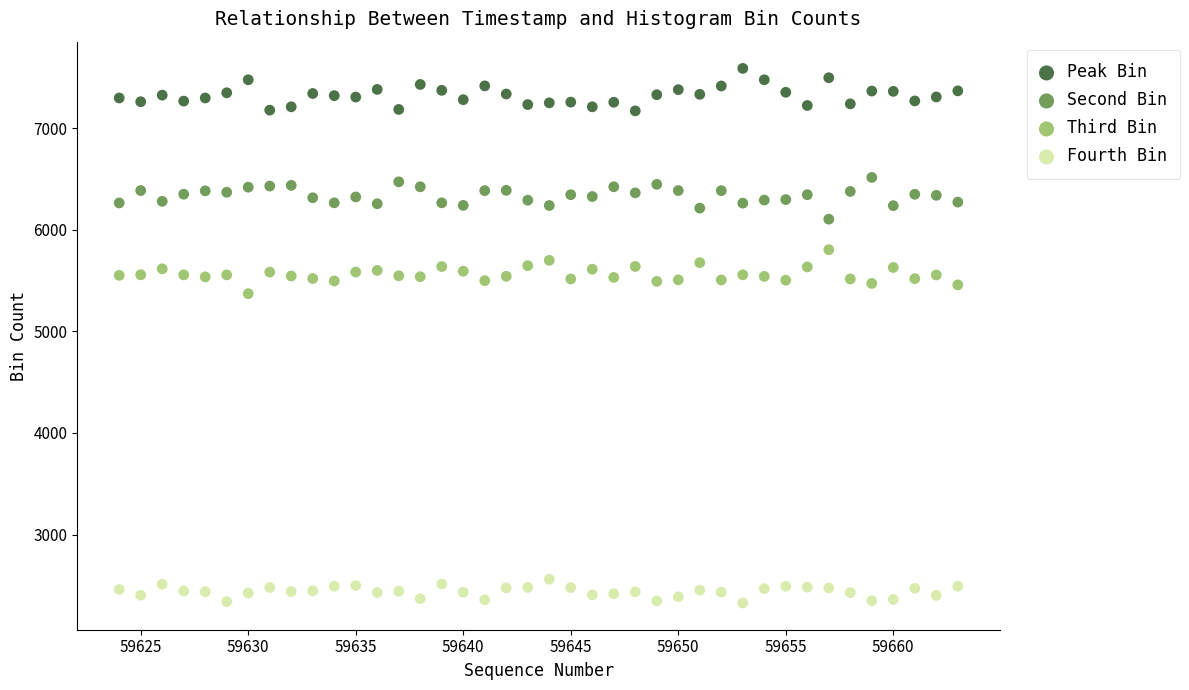

Across all series, what Y value is closest to 4957?

5371